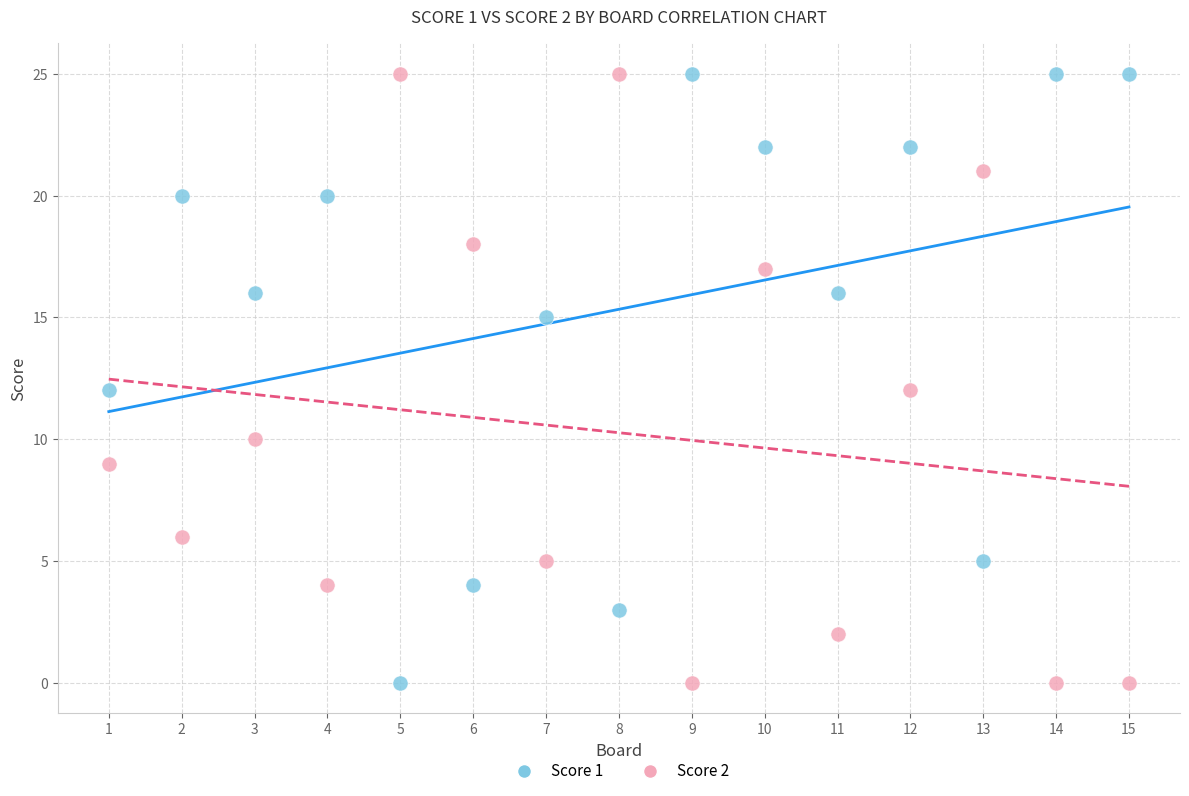

What are all the series names shown in the legend?

Score 1, Score 2